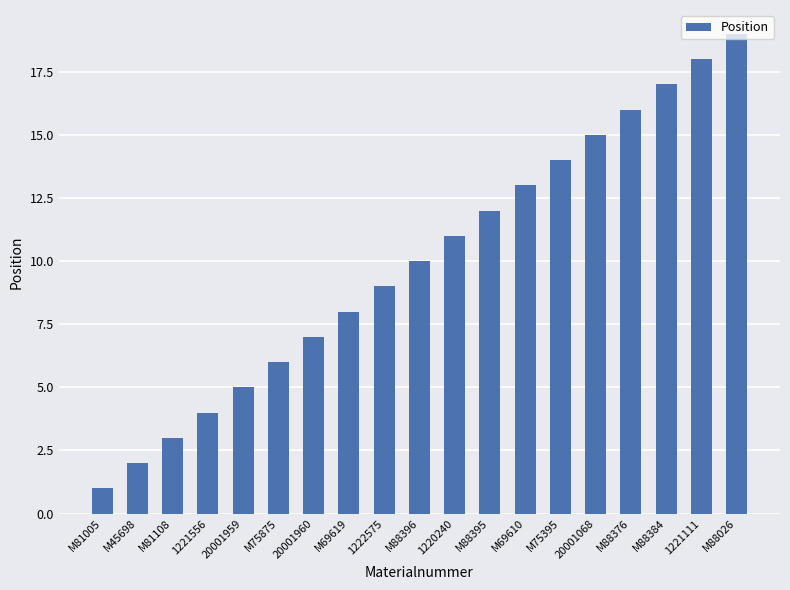

What is the ratio of the value at M45698 to the value at M88376?

0.1